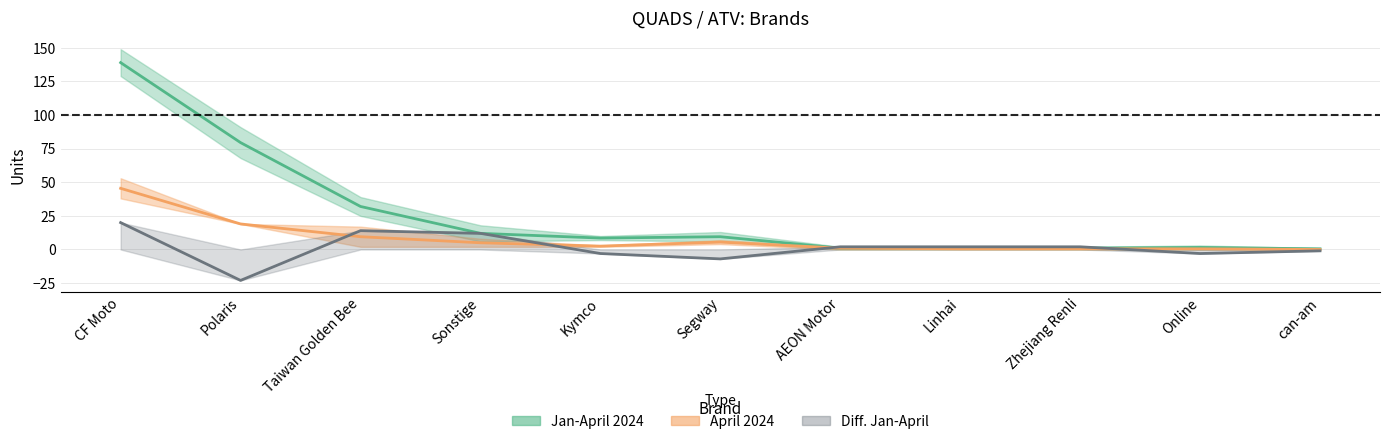

What is the sum of the Jan-April 2023 values at Zhejiang Renli and CF Moto?

140.0